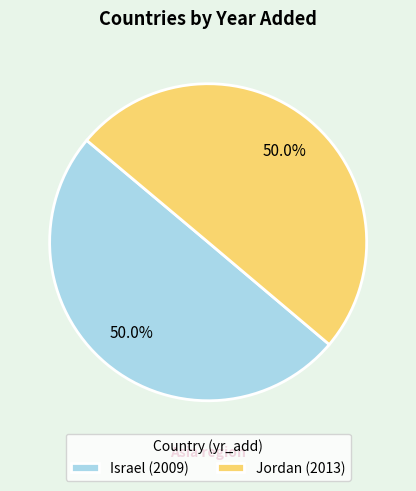

What percentage is NOT represented by Jordan (2013)?

50.0%